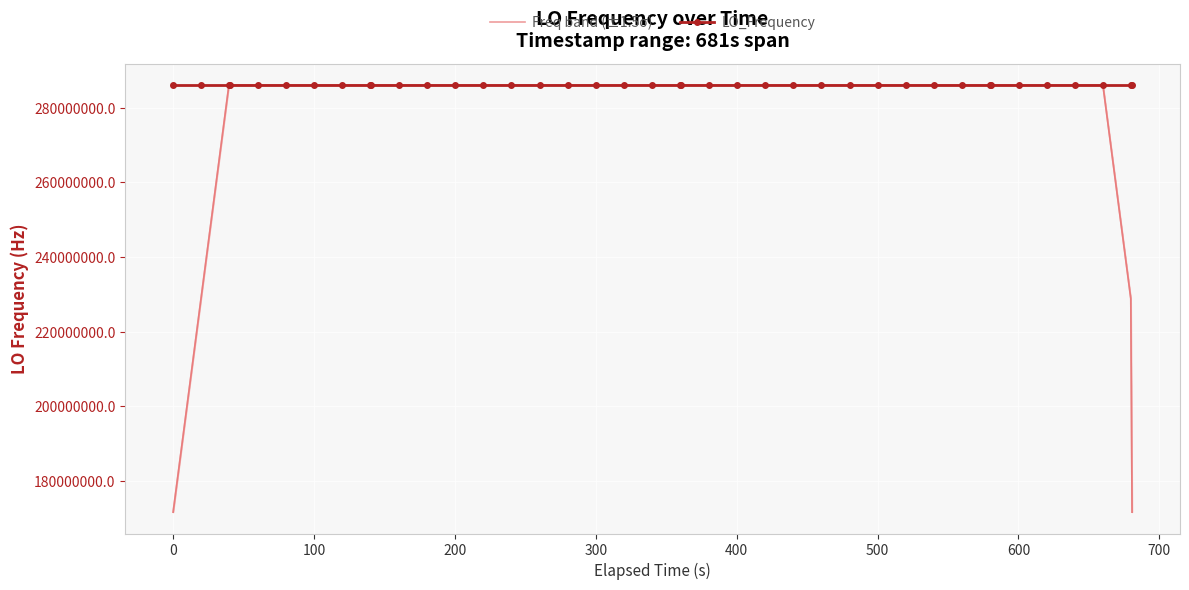

The value of LO_Frequency at 17 is 118323340.3. True or false?

False